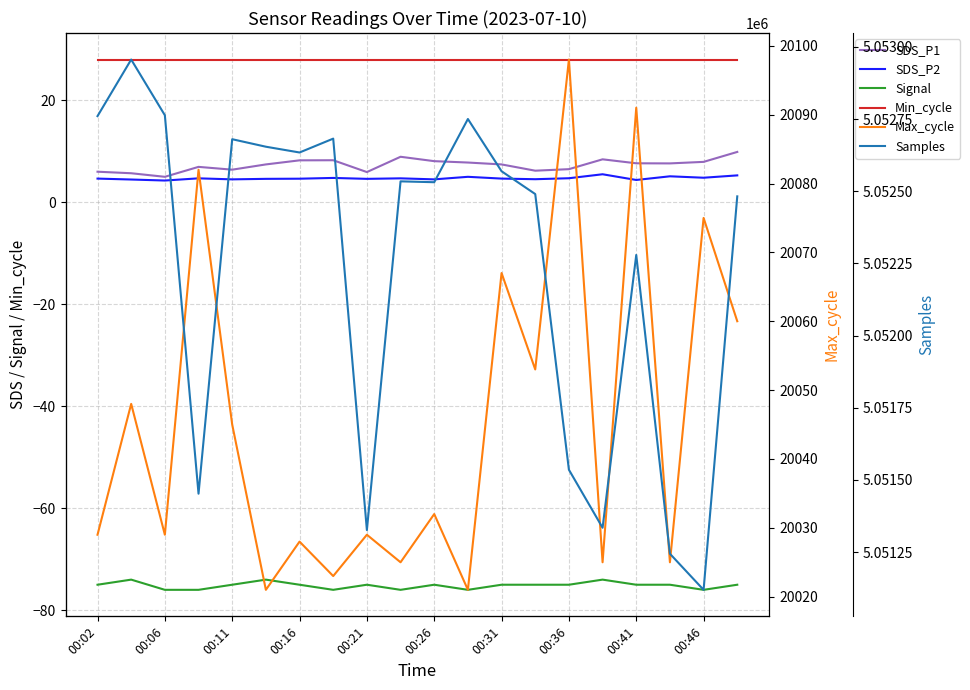

In Max_cycle, how many points are higher than both neighbors (excluding endpoints)?

9